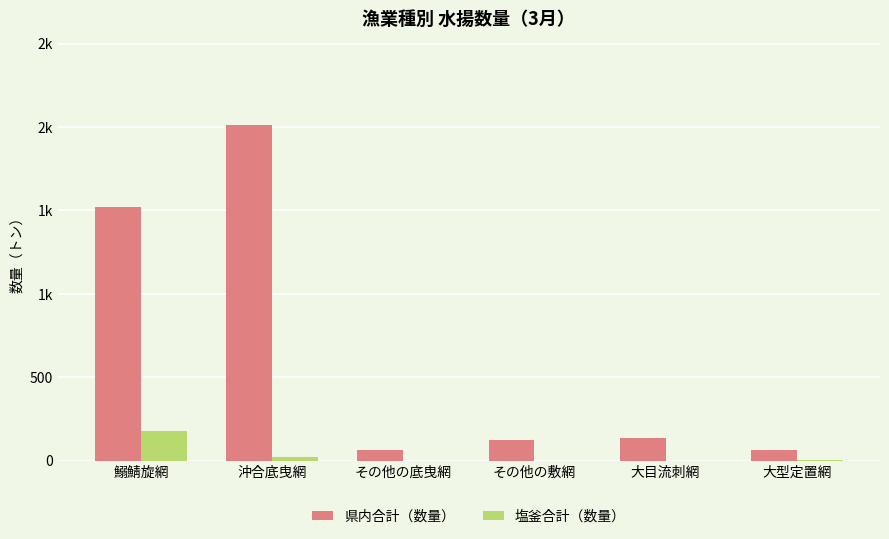

What are all the series names shown in the legend?

県内合計（数量）, 塩釜合計（数量）